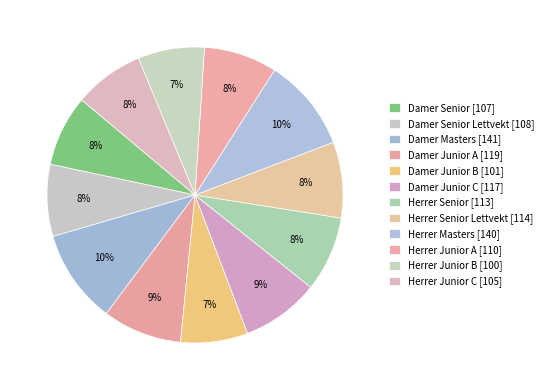

How many segments does this pie chart have?

12